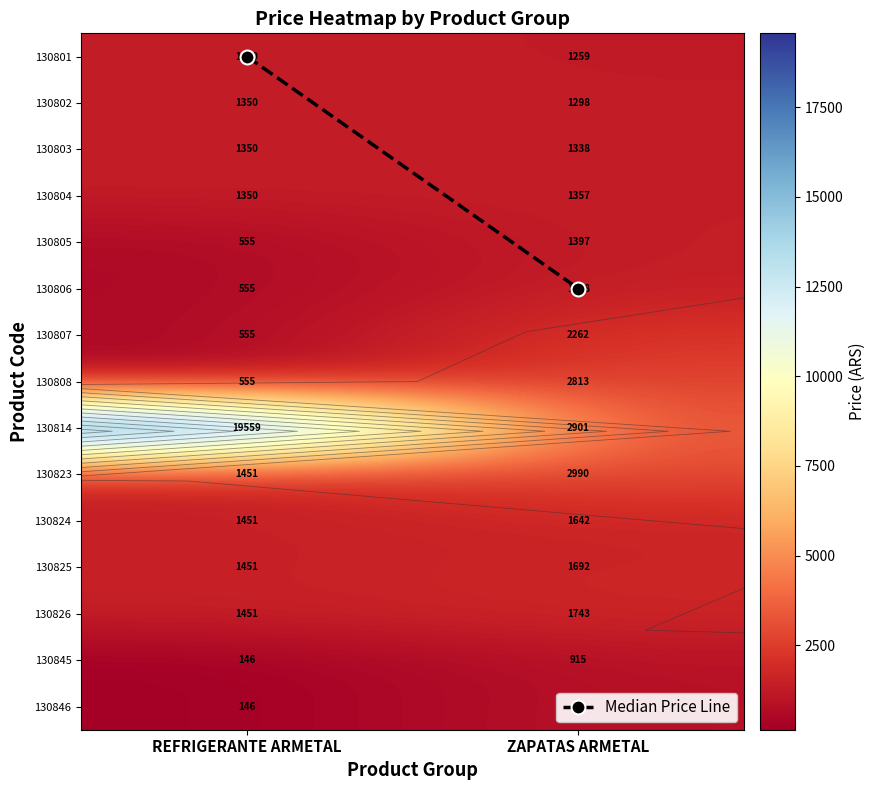

Where is 130801 nearest to the value 1304?

ZAPATAS ARMETAL